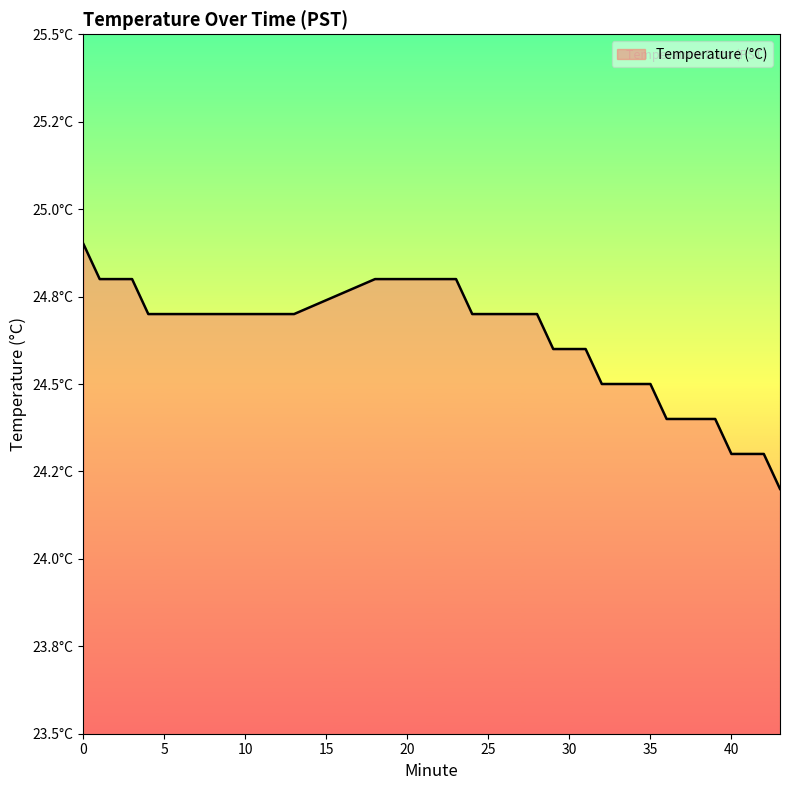

What is the difference between the maximum and second lowest values?

0.6